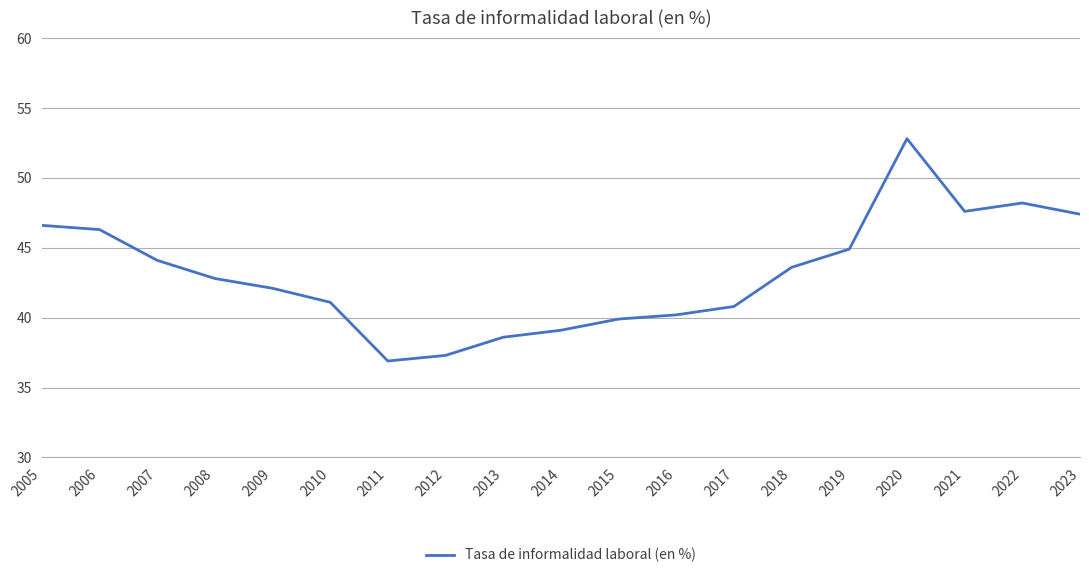

Which label corresponds to the largest value in the chart?

2020